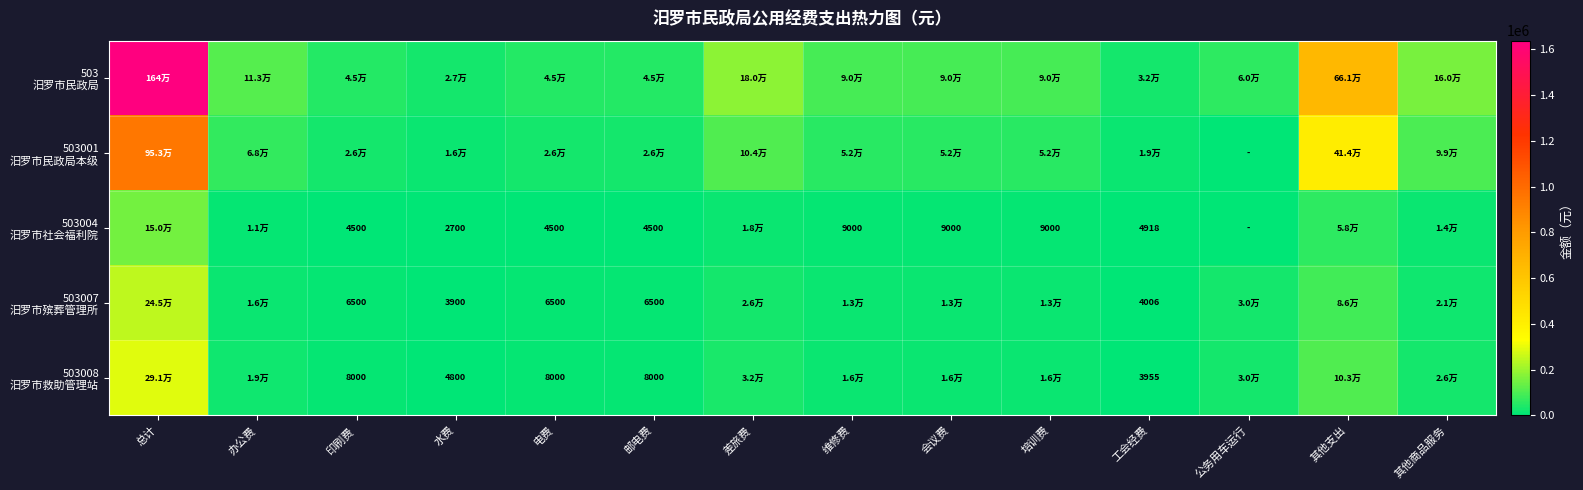

What is the total value across all series at 总计?

3275778